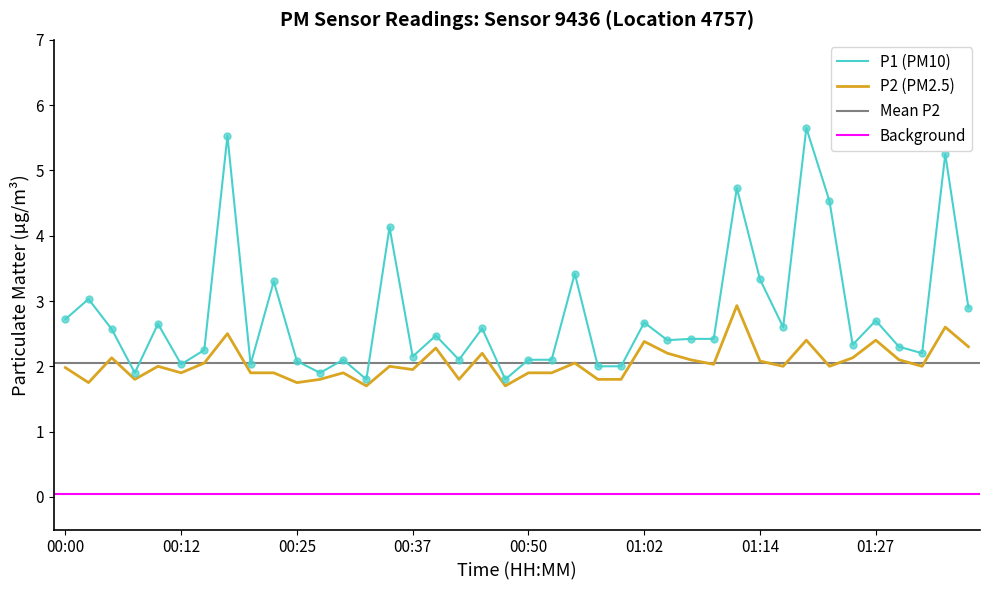

At how many categories does at least one series exceed 3?

10